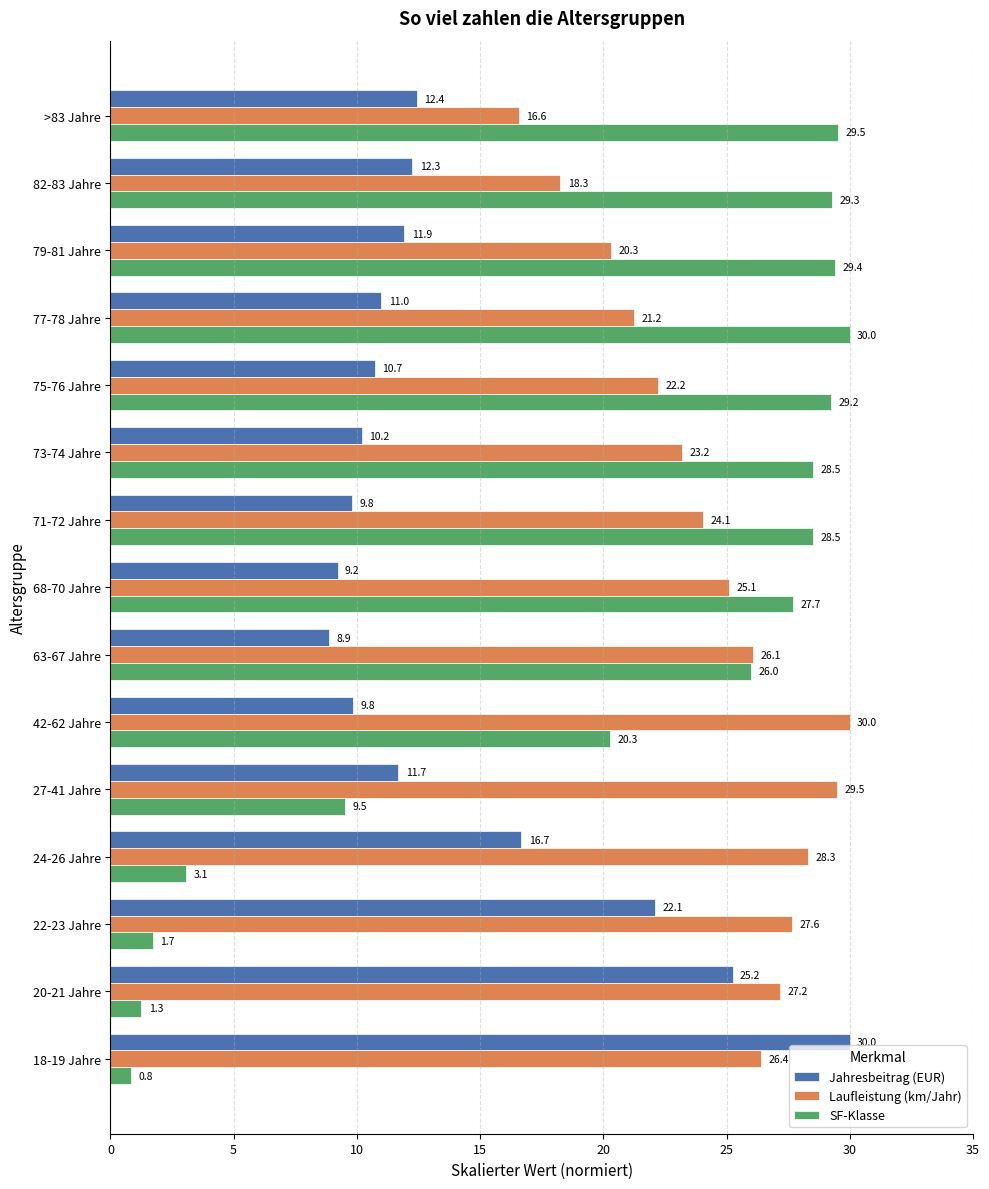

Rank the series at 18-19 Jahre from lowest to highest value.

SF-Klasse, Laufleistung (km/Jahr), Jahresbeitrag (EUR)